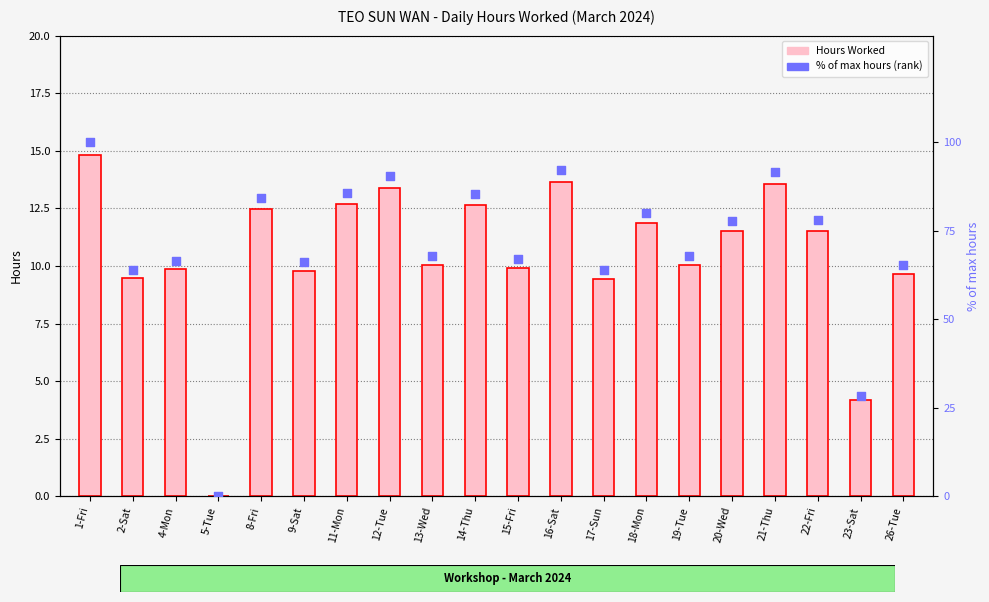

Which series has the largest Y range (max minus min)?

% of max hours (rank)